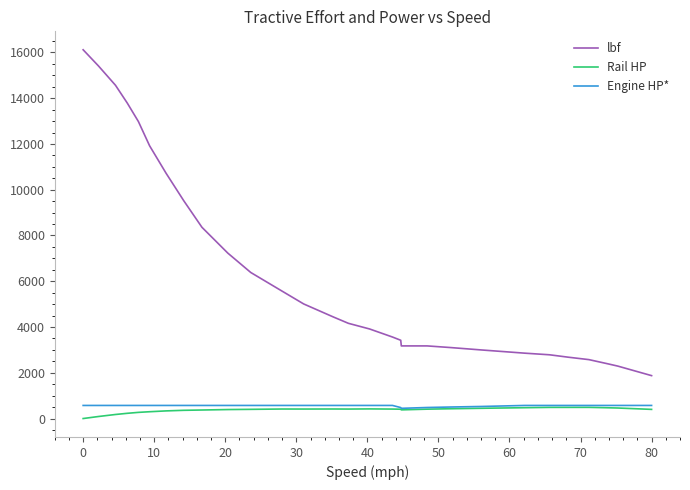

Which series has the largest total across all categories?

lbf